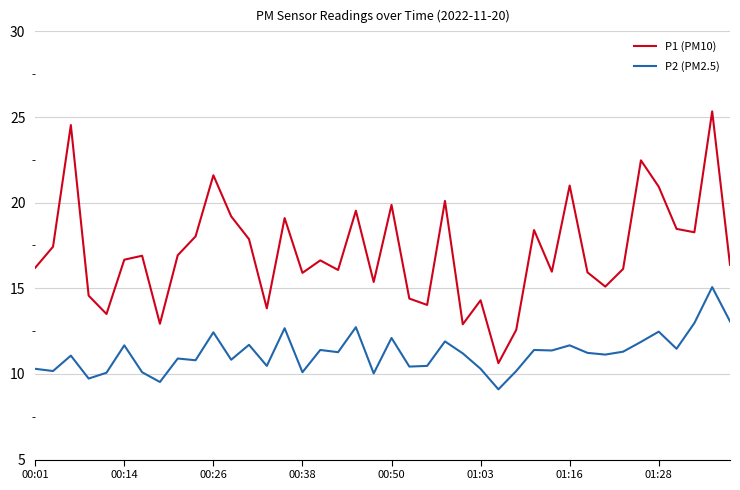

What is the difference between the maximum and minimum values in the P1 (PM10) series?

14.7